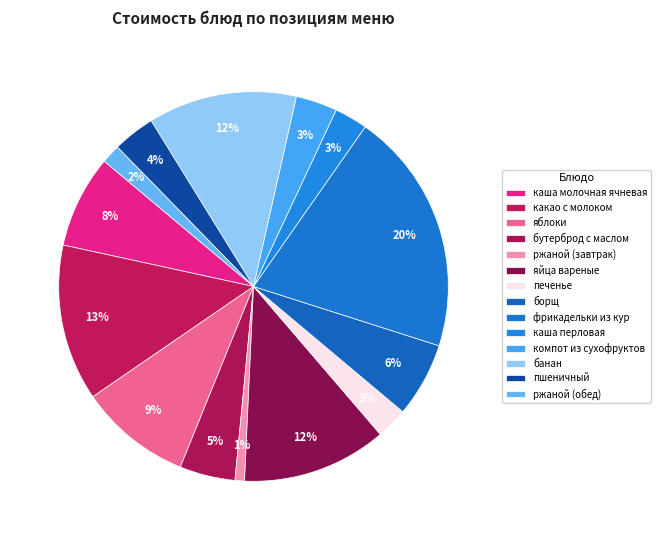

Does any single category account for the majority?

No